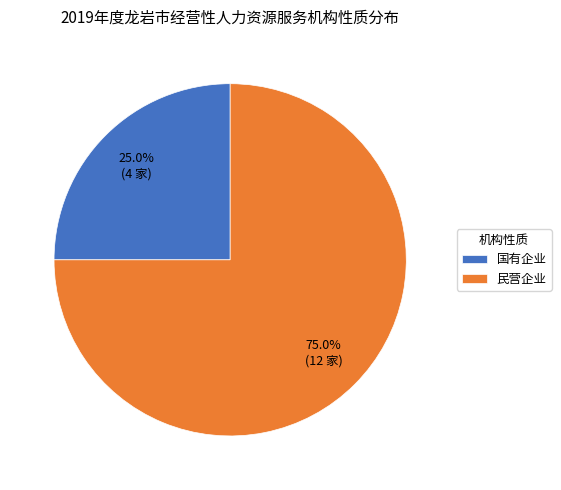

What percentage is NOT represented by 民营企业?

25.0%